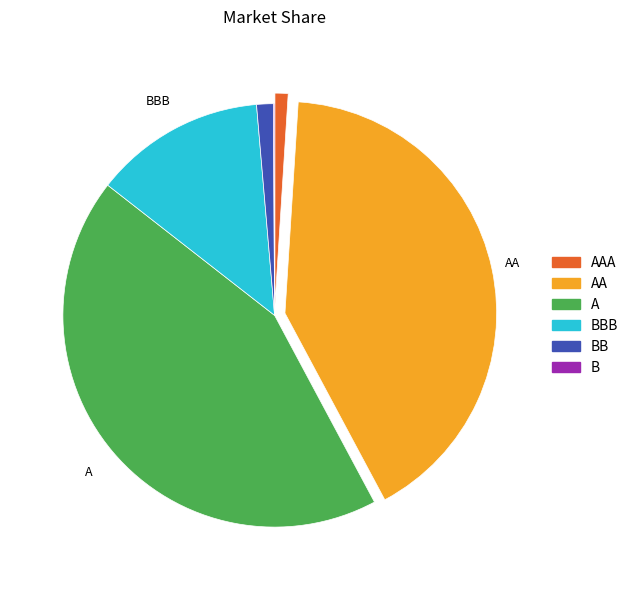

Does any single category account for the majority?

No